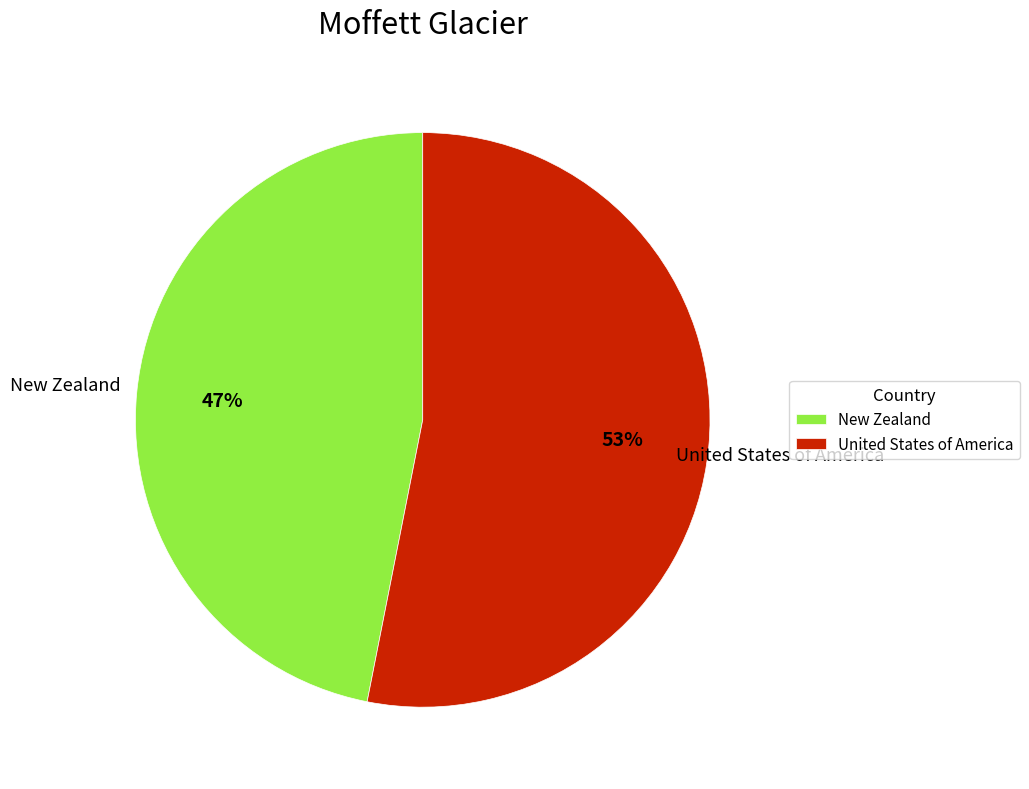

Which category accounts for the majority?

United States of America